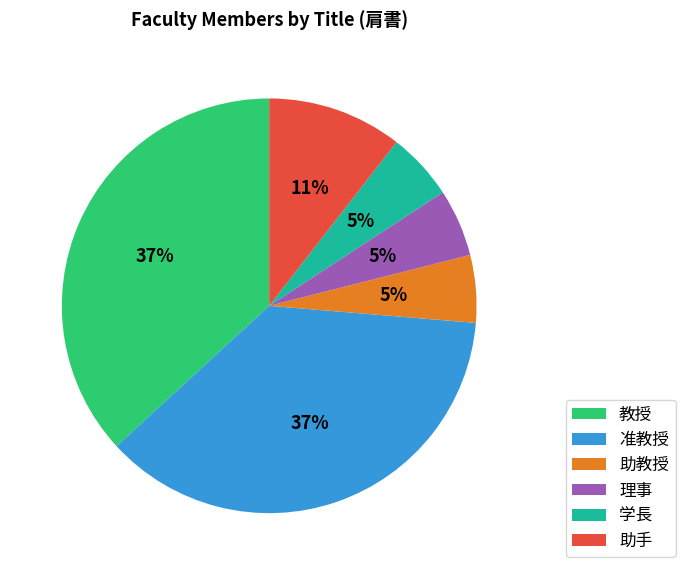

Is it true that 助教授 is 5% of the pie?

True